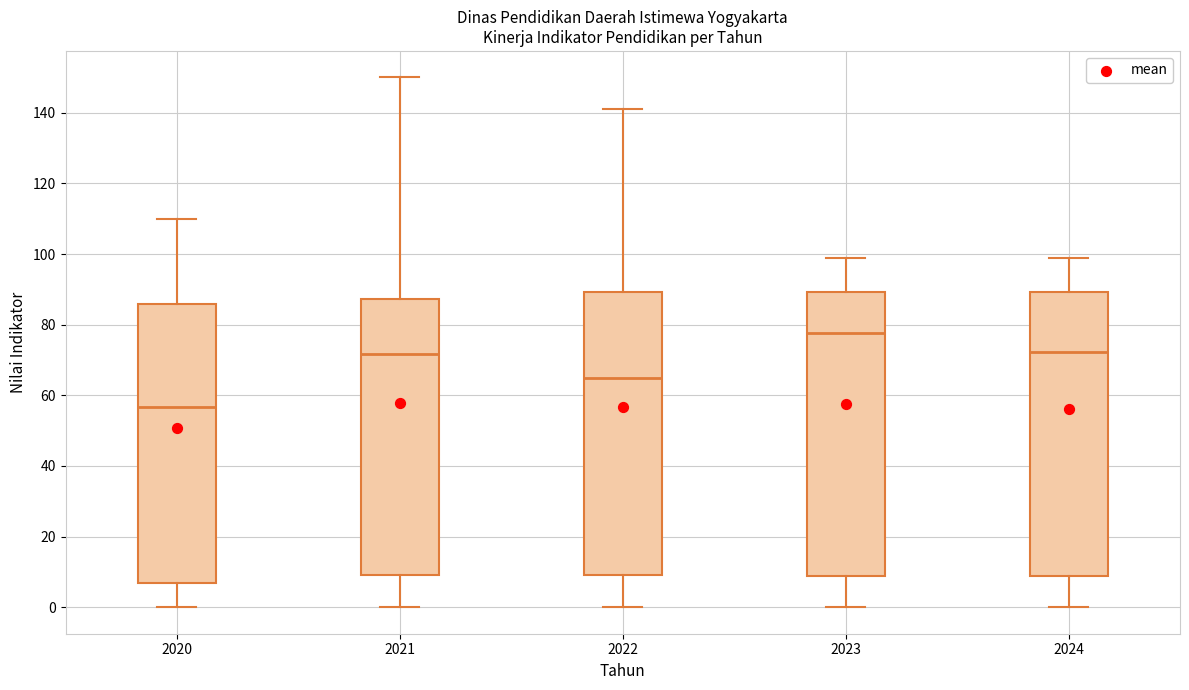

Where does the median line of the box at x = 2023 sit on the y-axis? The values are not printed on the chart, so give them approximately, as read against the axis.

78